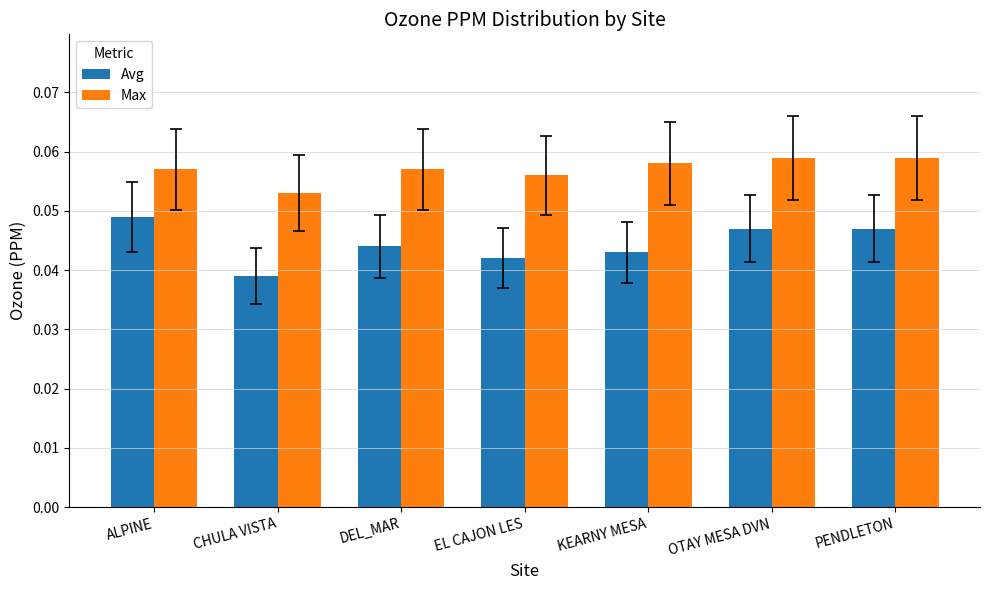

The Max series shows 0.0 at CHULA VISTA. True or false?

False